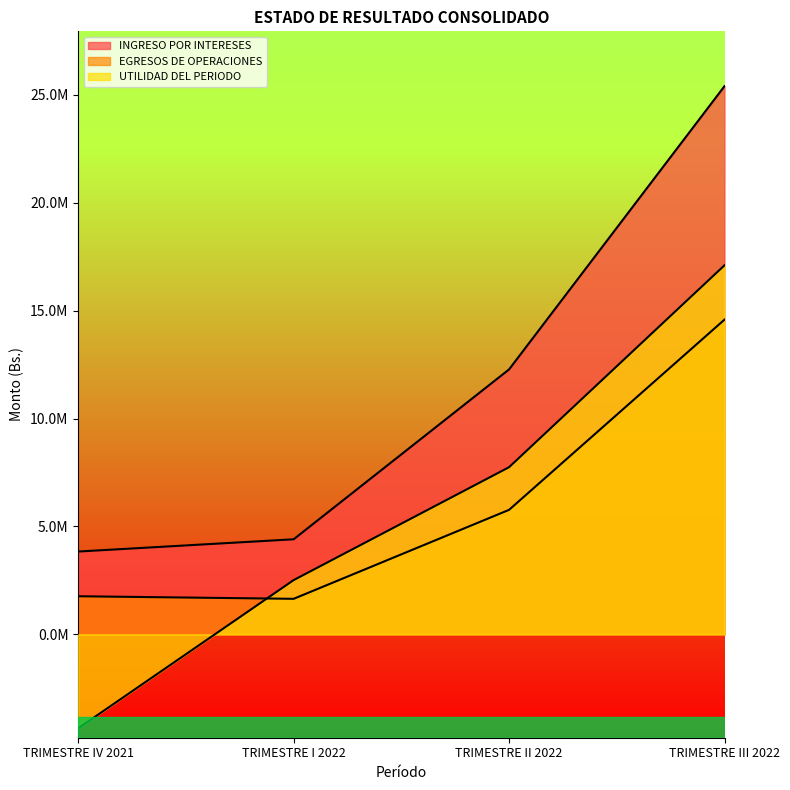

What is the value of the INGRESO POR INTERESES point at the 2nd from the left?

4406889.1